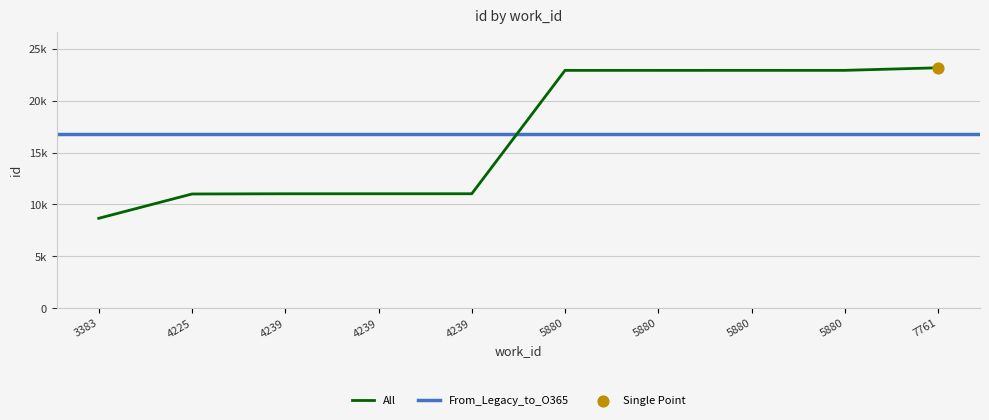

Which has a higher value, 3383 or 4239?

4239